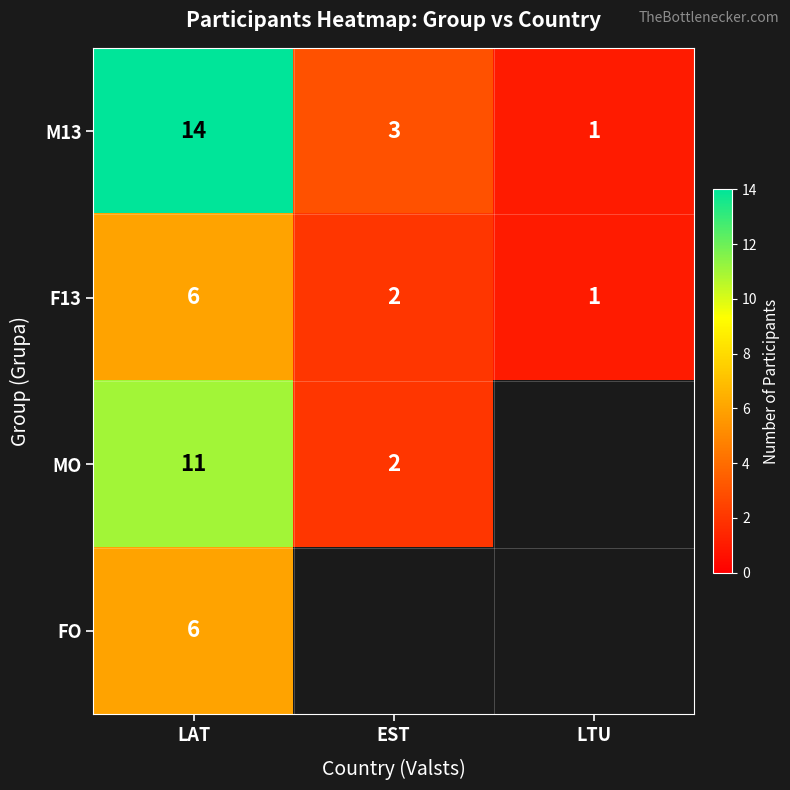

Rank the categories by F13 value from lowest to highest.

LTU, EST, LAT